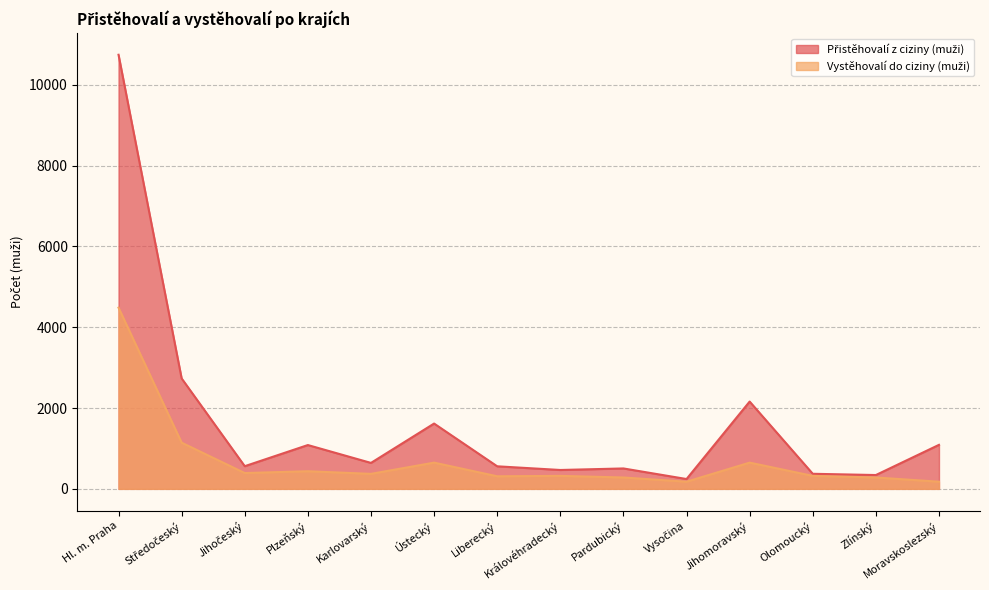

At which category is the sum across all series the highest?

Hl. m. Praha